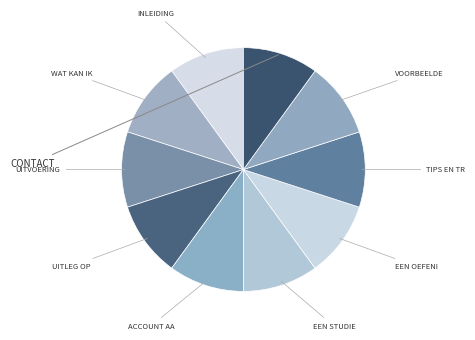

How many segments does this pie chart have?

10